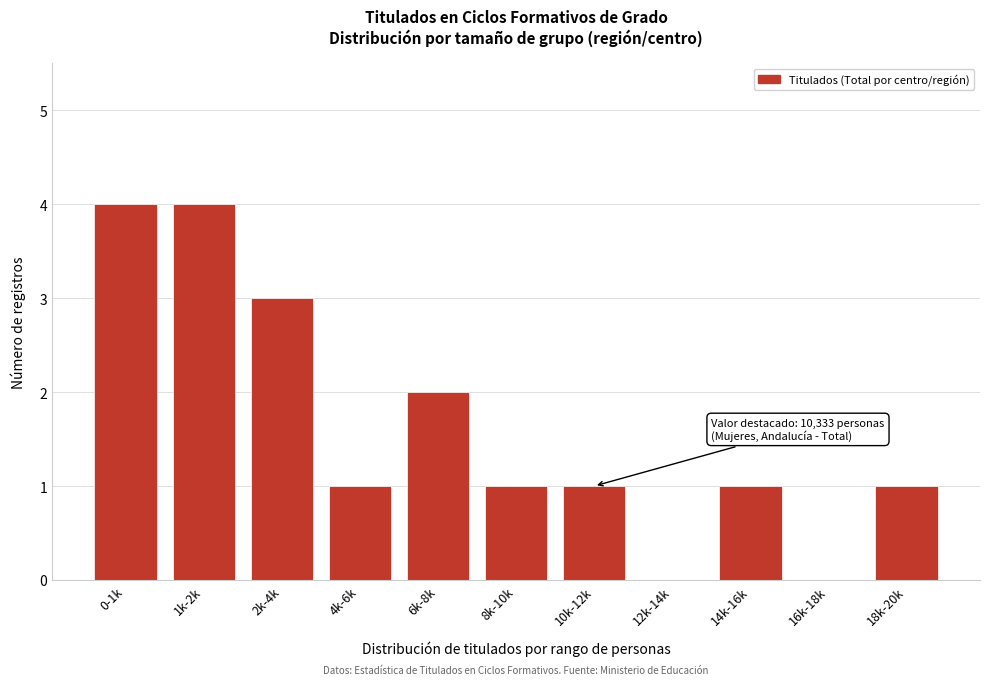

Reading left to right, transcribe all the data shown in this chart.

0-1k=4	1k-2k=4	2k-4k=3	4k-6k=1	6k-8k=2	8k-10k=1	10k-12k=1	12k-14k=0	14k-16k=1	16k-18k=0	18k-20k=1